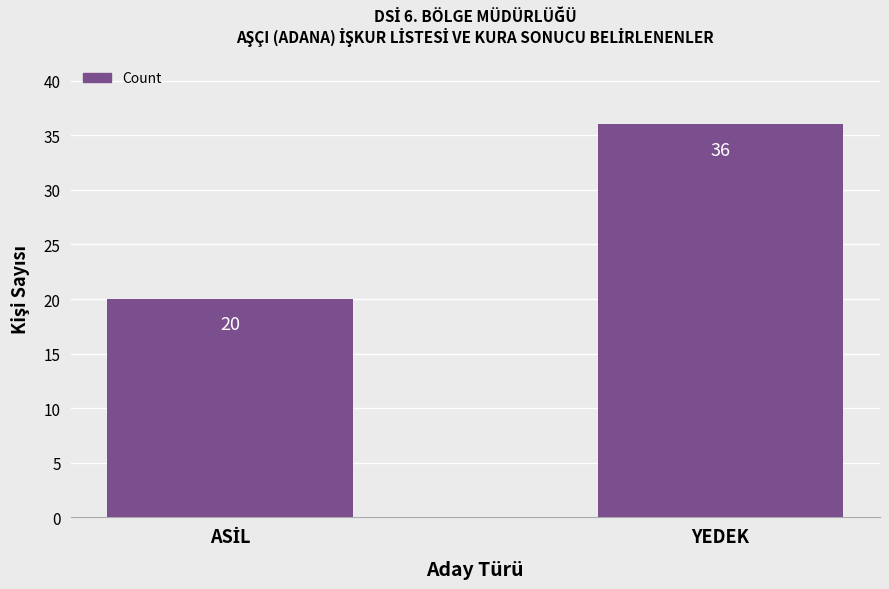

Read the value at YEDEK, to the nearest 5.

35